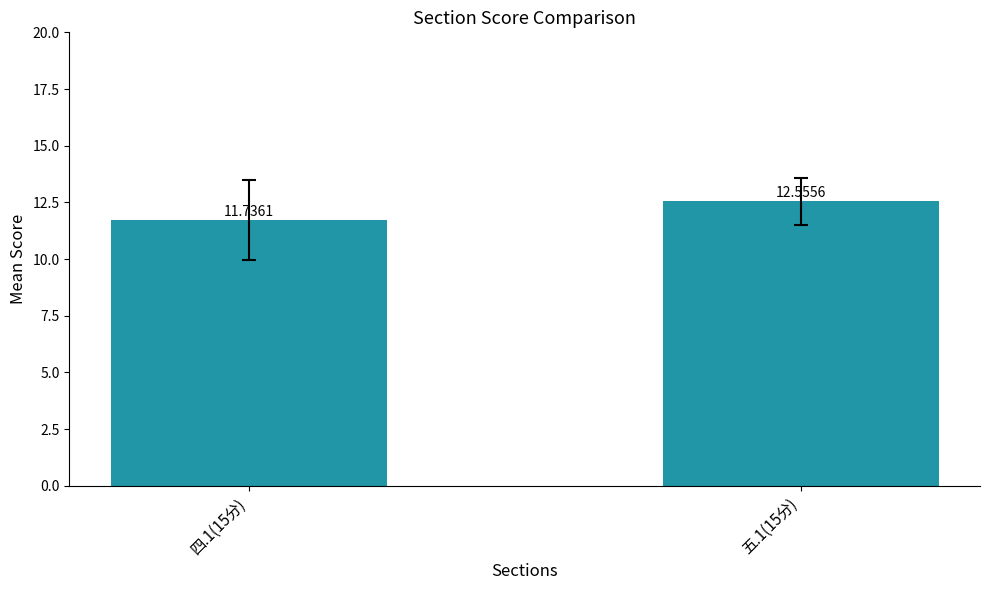

Is it true that the value at 五.1(15分) is 12.6?

True